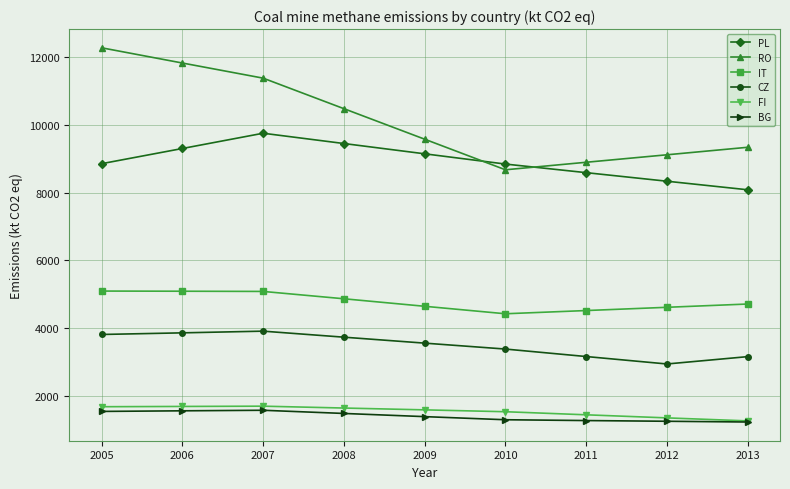

True or false: BG and PL intersect in this chart.

False